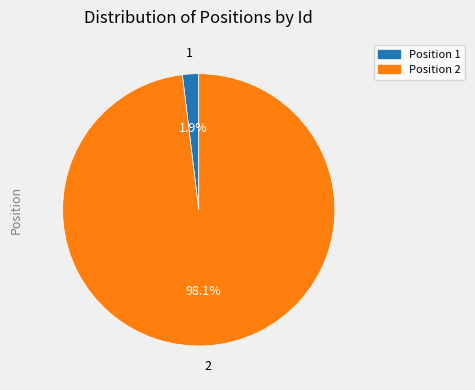

Does any single category account for the majority?

Yes